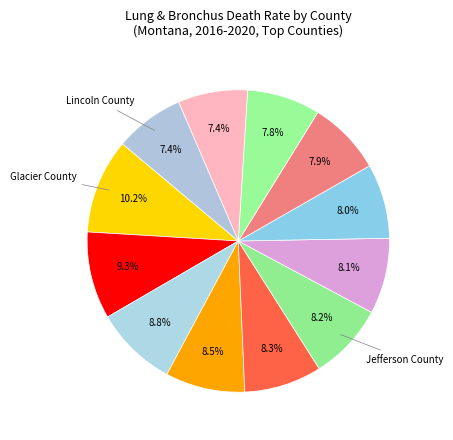

How many slices are in this pie chart?

12